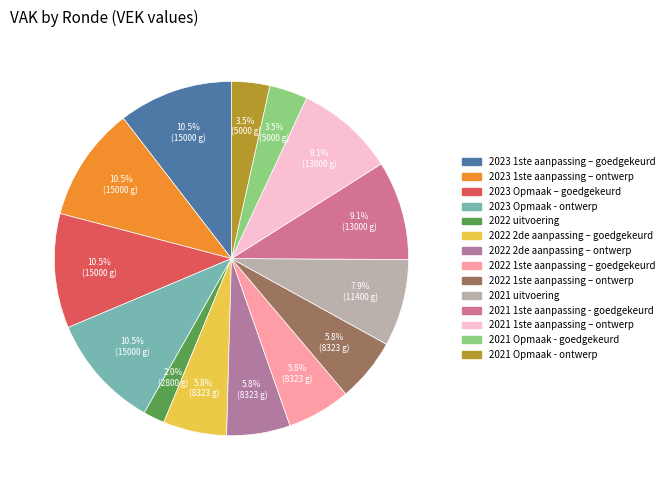

Which slice is the smallest?

2022 uitvoering